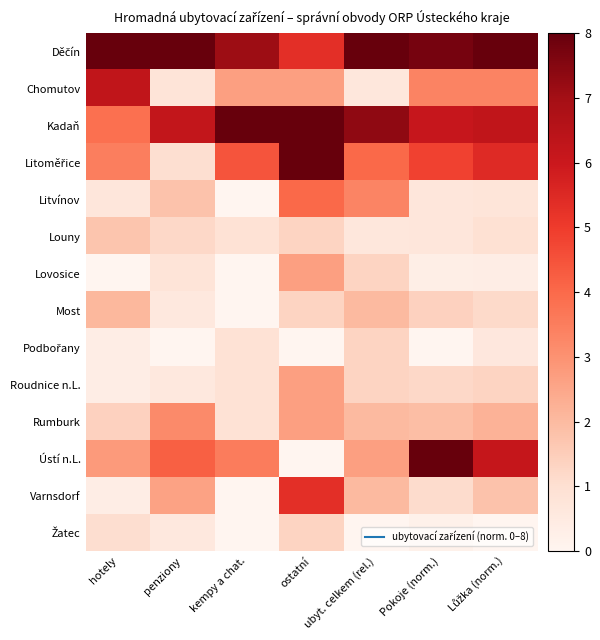

How many categories are shown in the chart?

7